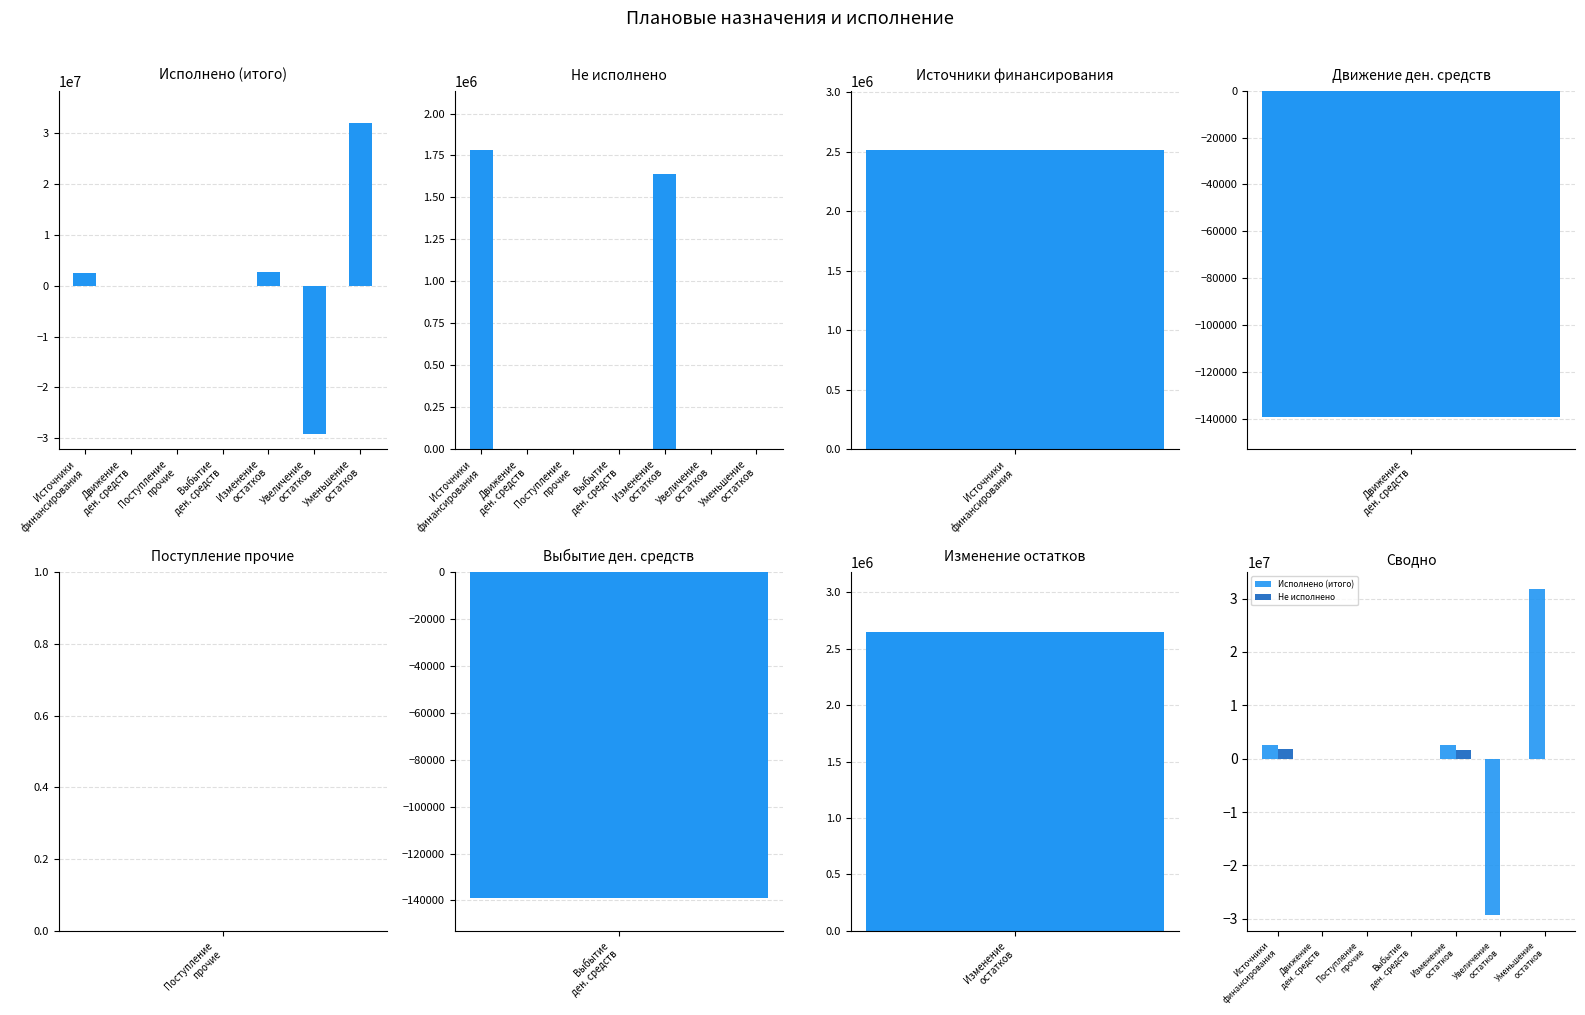

Reading left to right, list all the values displayed in this chart.

Исполнено (итого): Источники
финансирования=2509681.1	Движение
ден. средств=-139116.5	Поступление
прочие=0.0	Выбытие
ден. средств=-139116.5	Изменение
остатков=2648797.5	Увеличение
остатков=-29218036.2	Уменьшение
остатков=31866833.7
Не исполнено: Источники
финансирования=1780072.7	Движение
ден. средств=0.0	Поступление
прочие=0.0	Выбытие
ден. средств=0.0	Изменение
остатков=1640956.3	Увеличение
остатков=0.0	Уменьшение
остатков=0.0